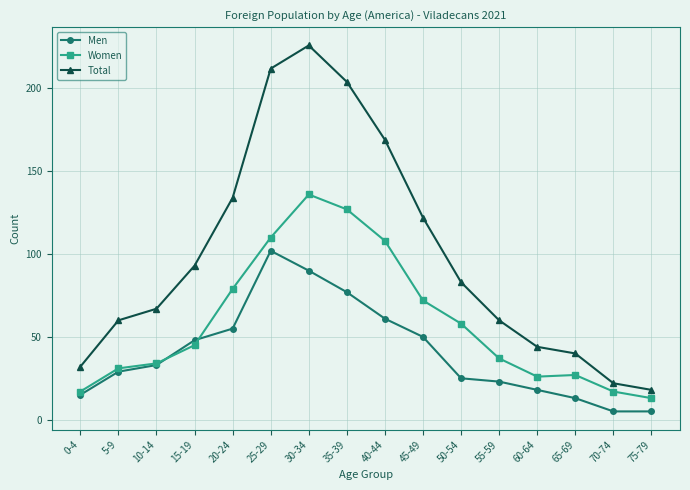

What is the average value of the Total series?

99